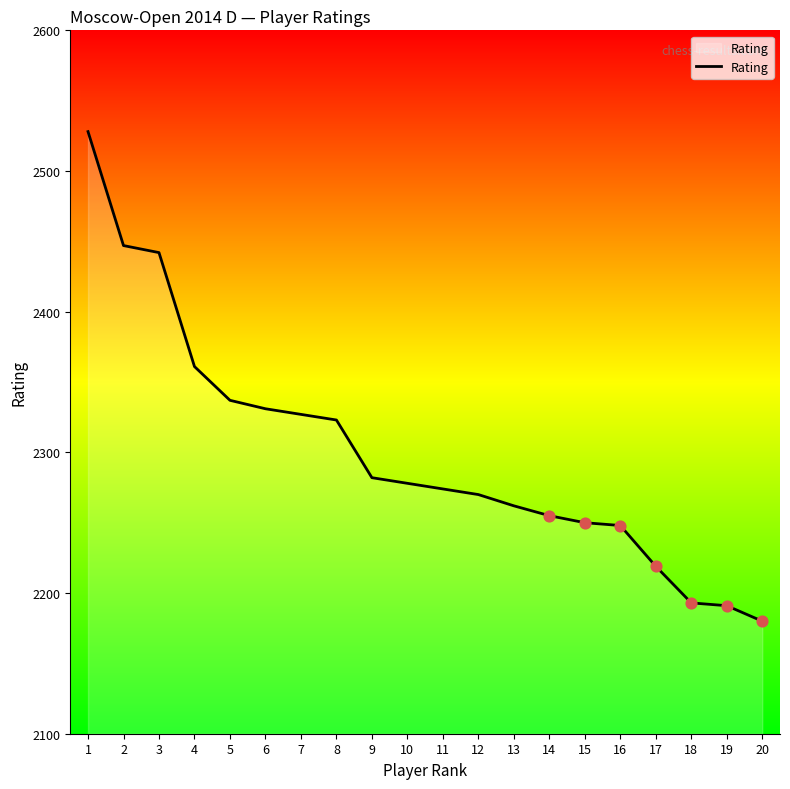

What is the ratio of the value at 19 to the value at 13?

1.0